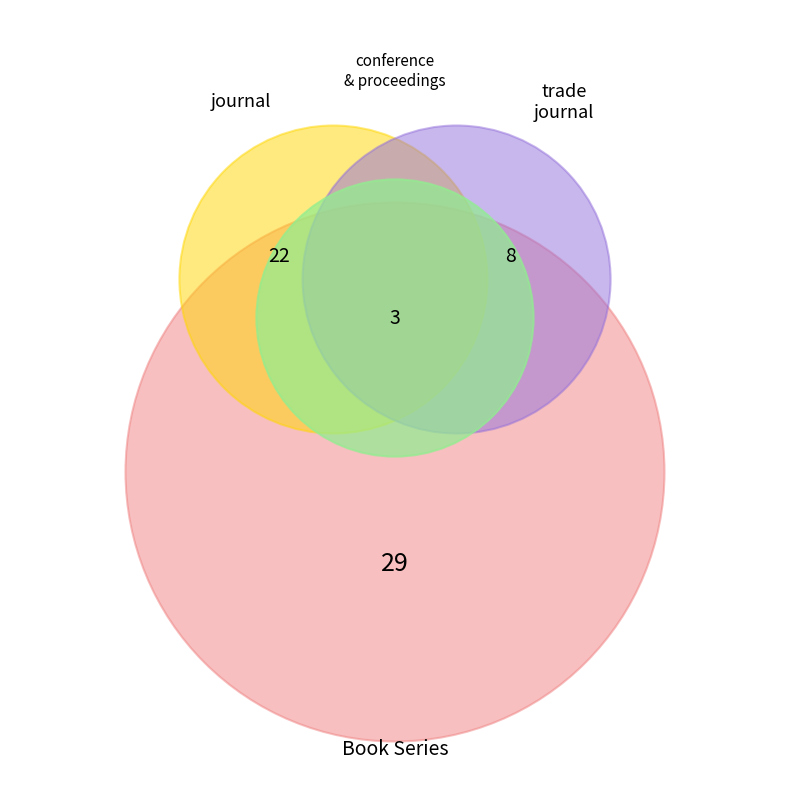

How many segments does this pie chart have?

4